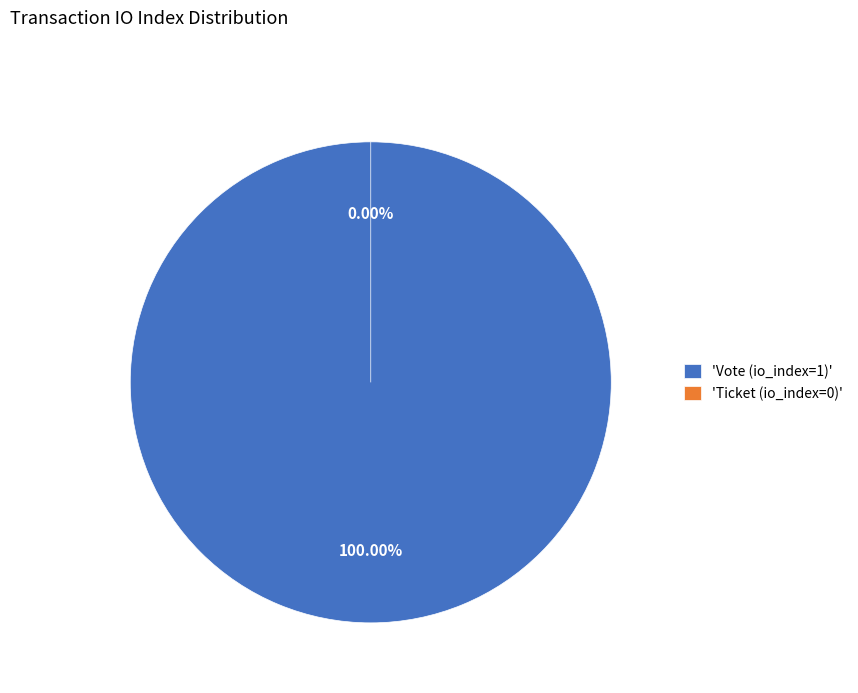

To the nearest percent, what is the difference between the largest and smallest slice percentages?

100%